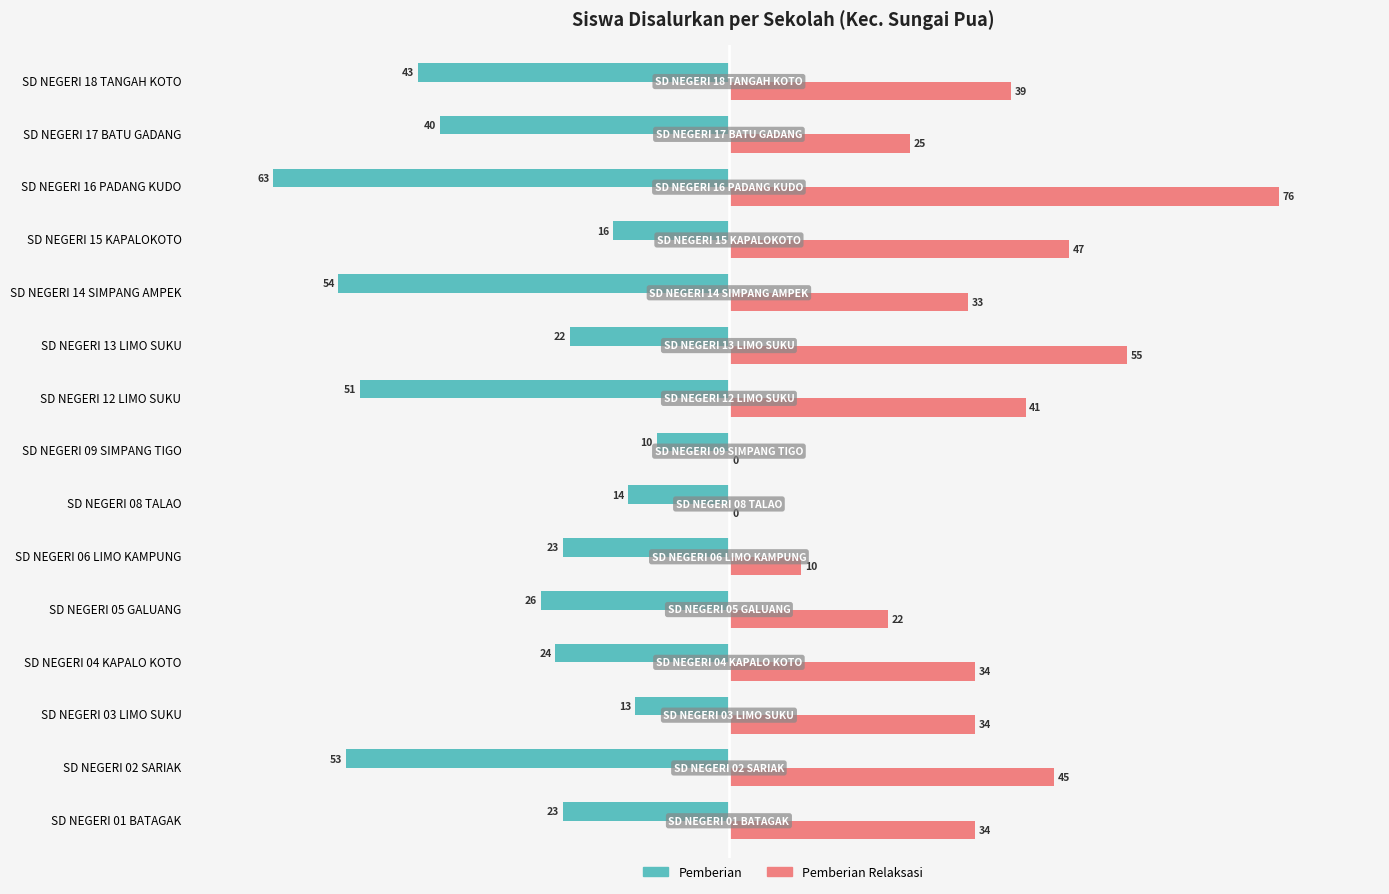

Is the value of Pemberian at SD NEGERI 01 BATAGAK greater than the value of Pemberian Relaksasi at SD NEGERI 16 PADANG KUDO?

No